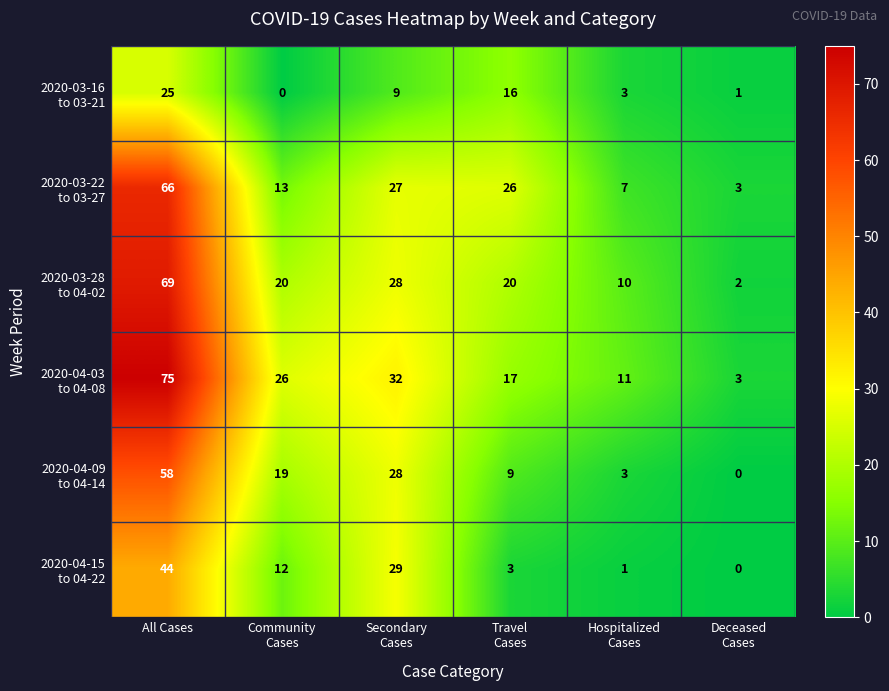

Count the number of categories in the chart.

6